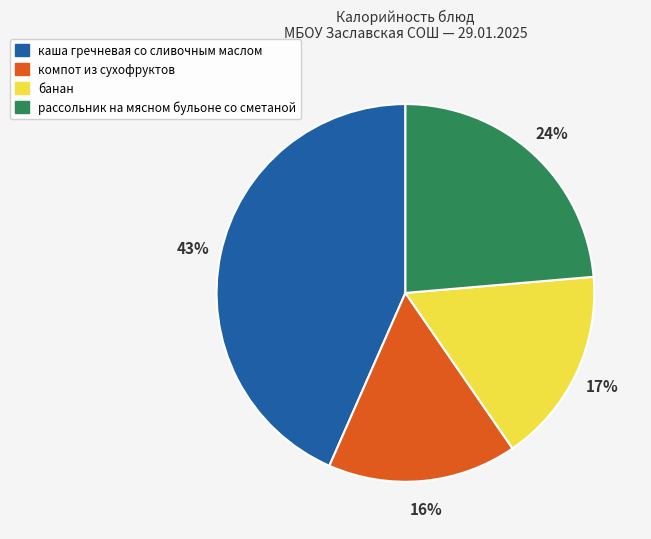

Count the number of slices in the pie.

4